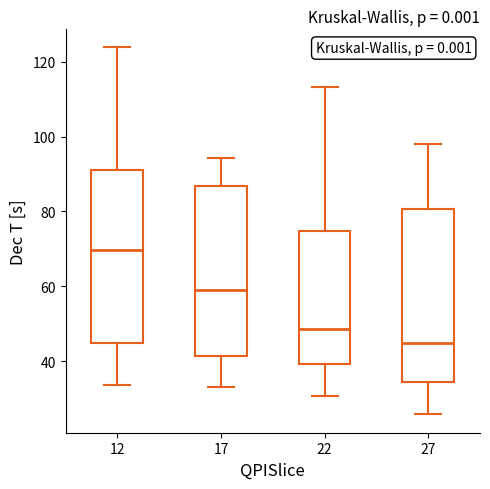

Reading left to right, read every box against the y-axis: the position of its median line, the range the box covers, and the ends of its whiskers. The values are not printed on the chart, so give them approximately, as read against the axis.

12: median 70, box 44 to 92, whiskers 34 to 124
17: median 60, box 42 to 86, whiskers 34 to 94
22: median 48, box 40 to 74, whiskers 30 to 114
27: median 44, box 34 to 80, whiskers 26 to 98